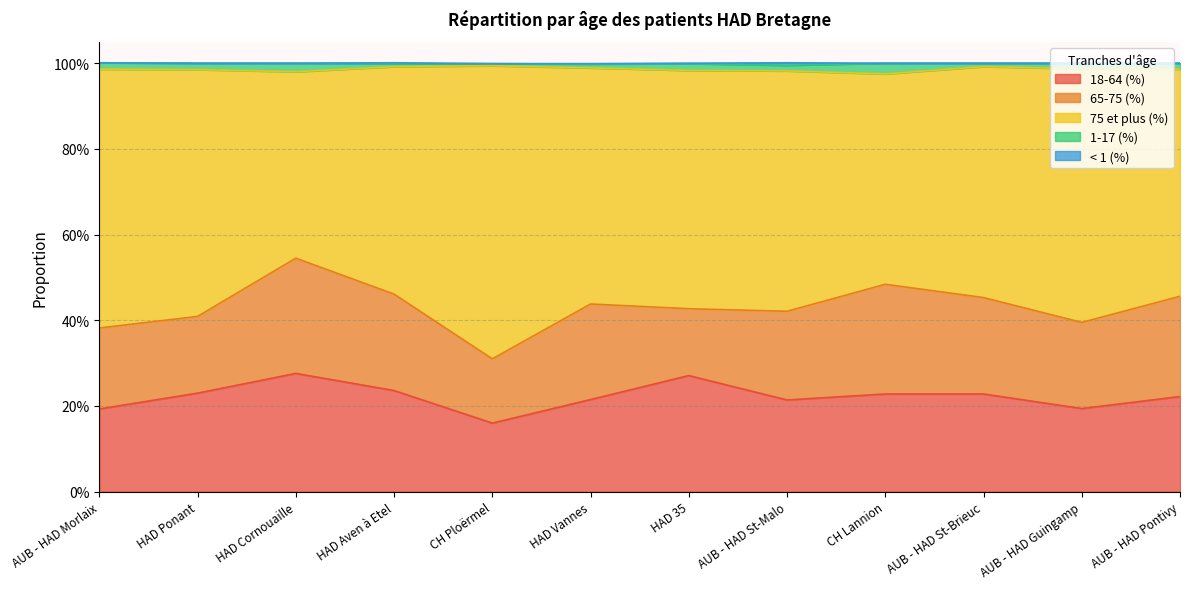

Is the value of 1-17 (%) at AUB - HAD Morlaix greater than the value of 18-64 (%) at HAD Cornouaille?

No